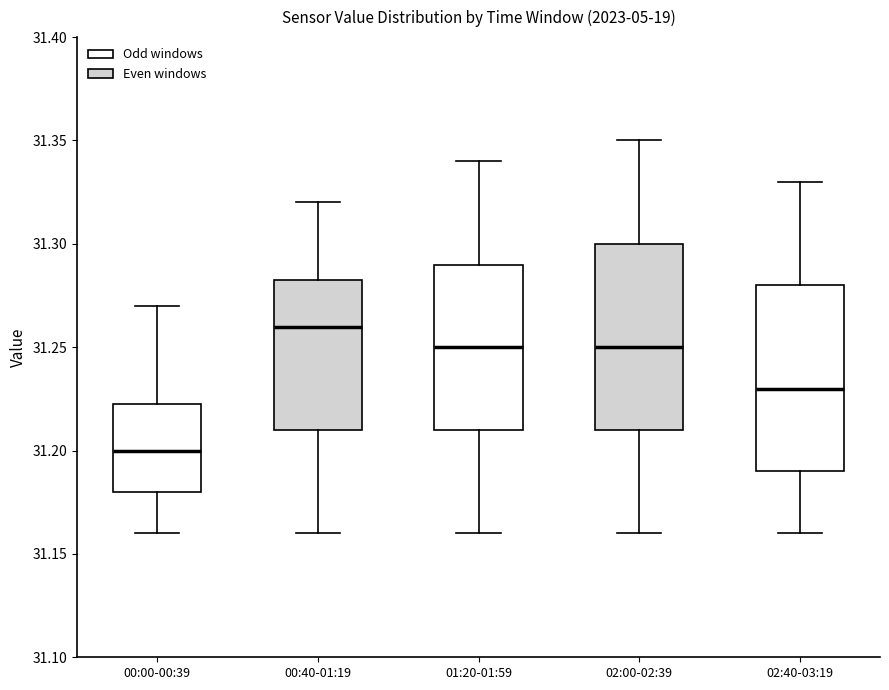

Which box has the lowest median line?

00:00-00:39